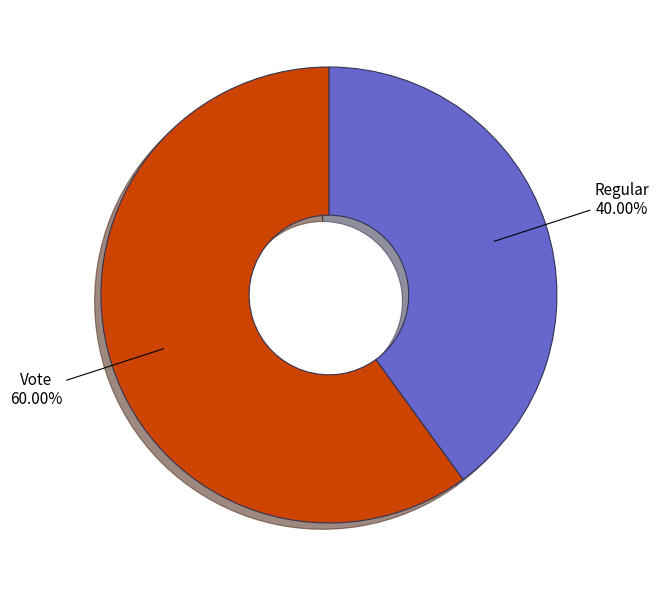

To the nearest percent, what is the difference between the Vote and Regular slice percentages?

20%